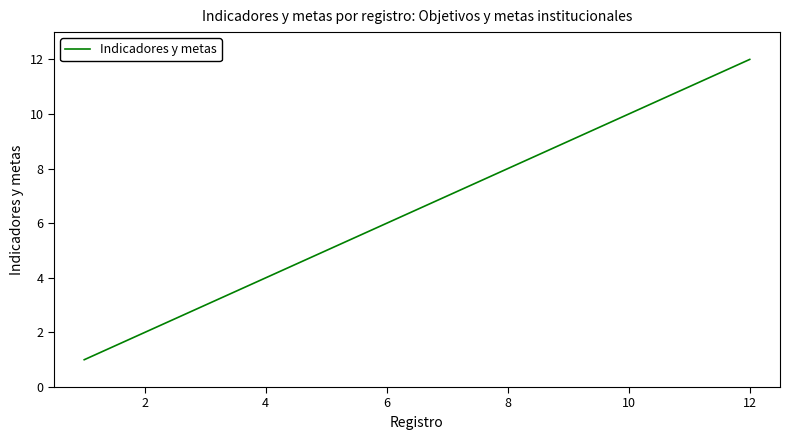

What is the maximum value shown in the chart?

12